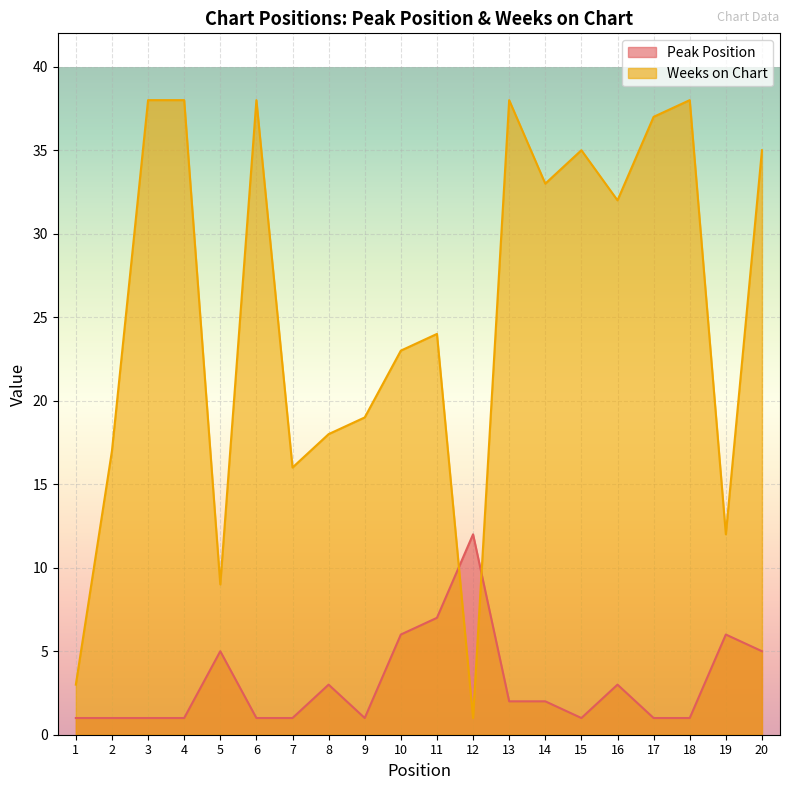

What is the highest value of the Weeks on Chart series?

38